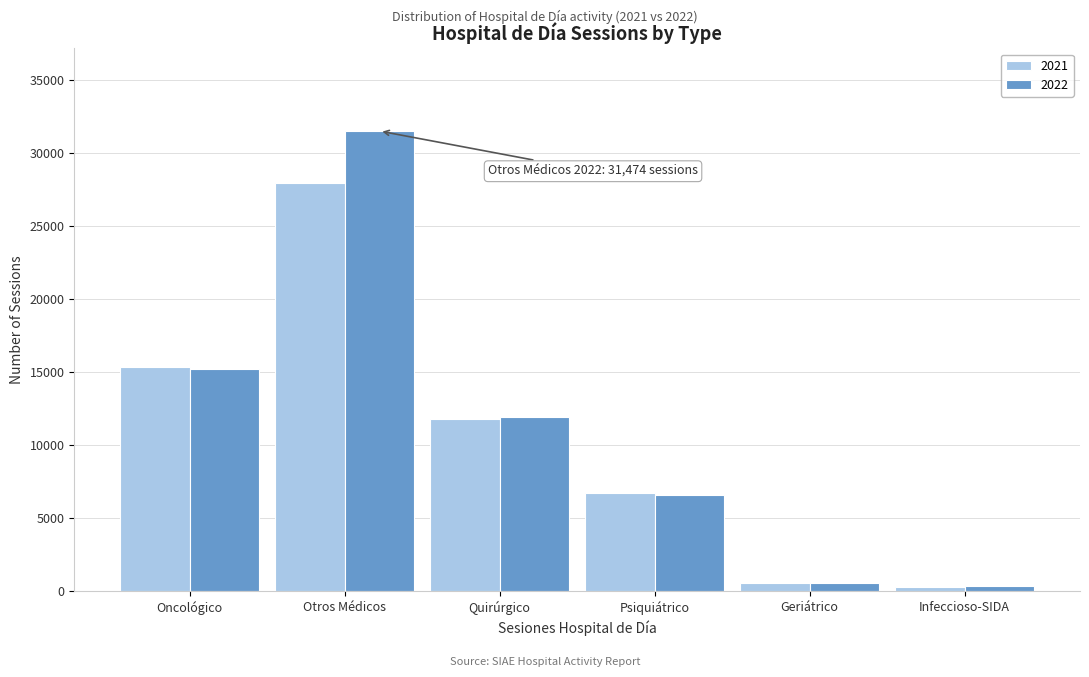

Reading left to right, list all the values displayed in this chart.

2021: 15297	27931	11789	6717	536	234
2022: 15175	31474	11922	6580	517	342